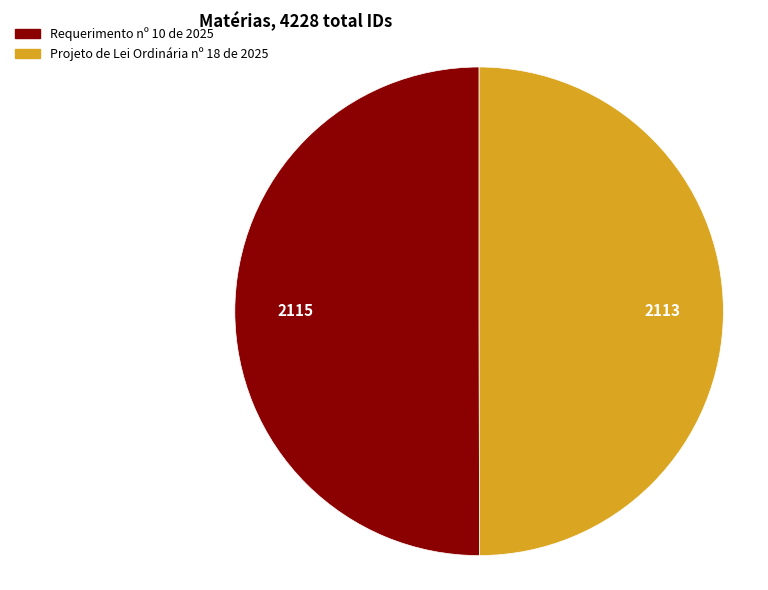

Approximately how many times larger is the value at Projeto de Lei Ordinária nº 18 de 2025 compared to Requerimento nº 10 de 2025?

1.0